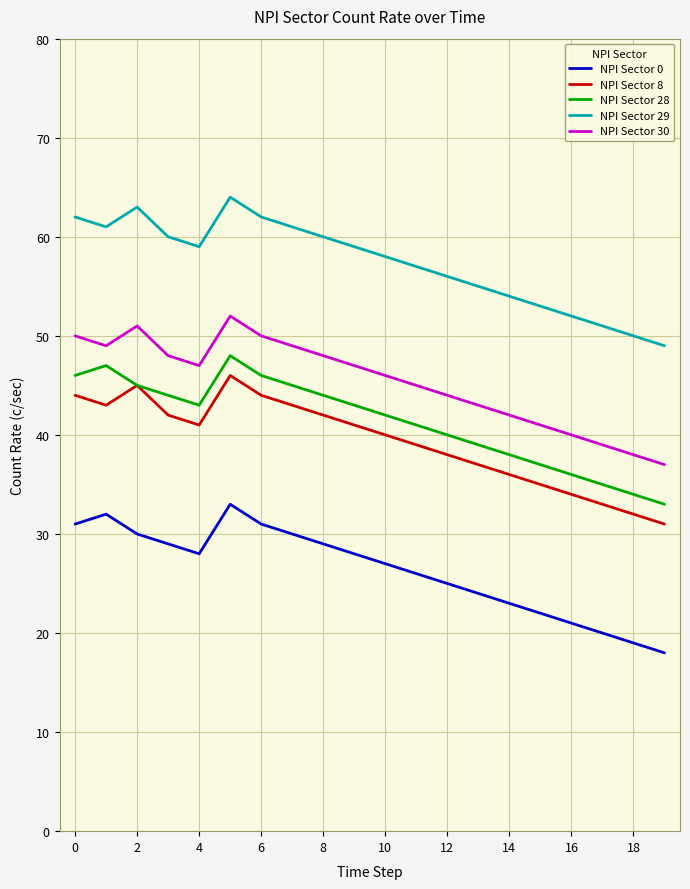

True or false: NPI Sector 30 and NPI Sector 29 intersect in this chart.

False